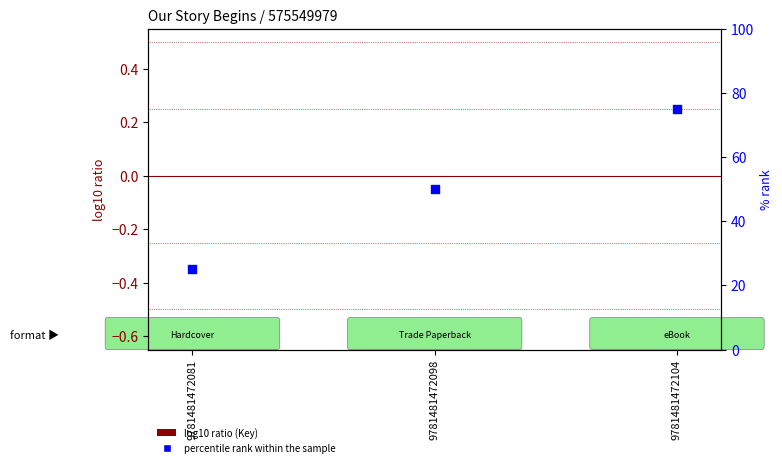

Which series contains the lowest Y value?

log10 ratio (Key)